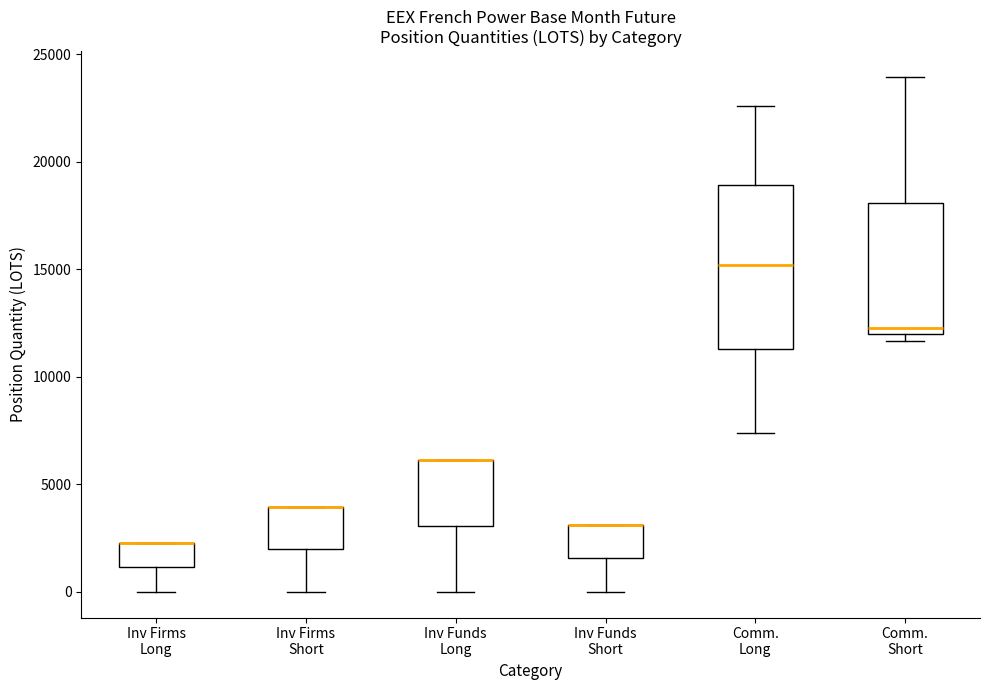

Comparing the boxes themselves (not the whiskers), which one is the tallest?

Comm. Long